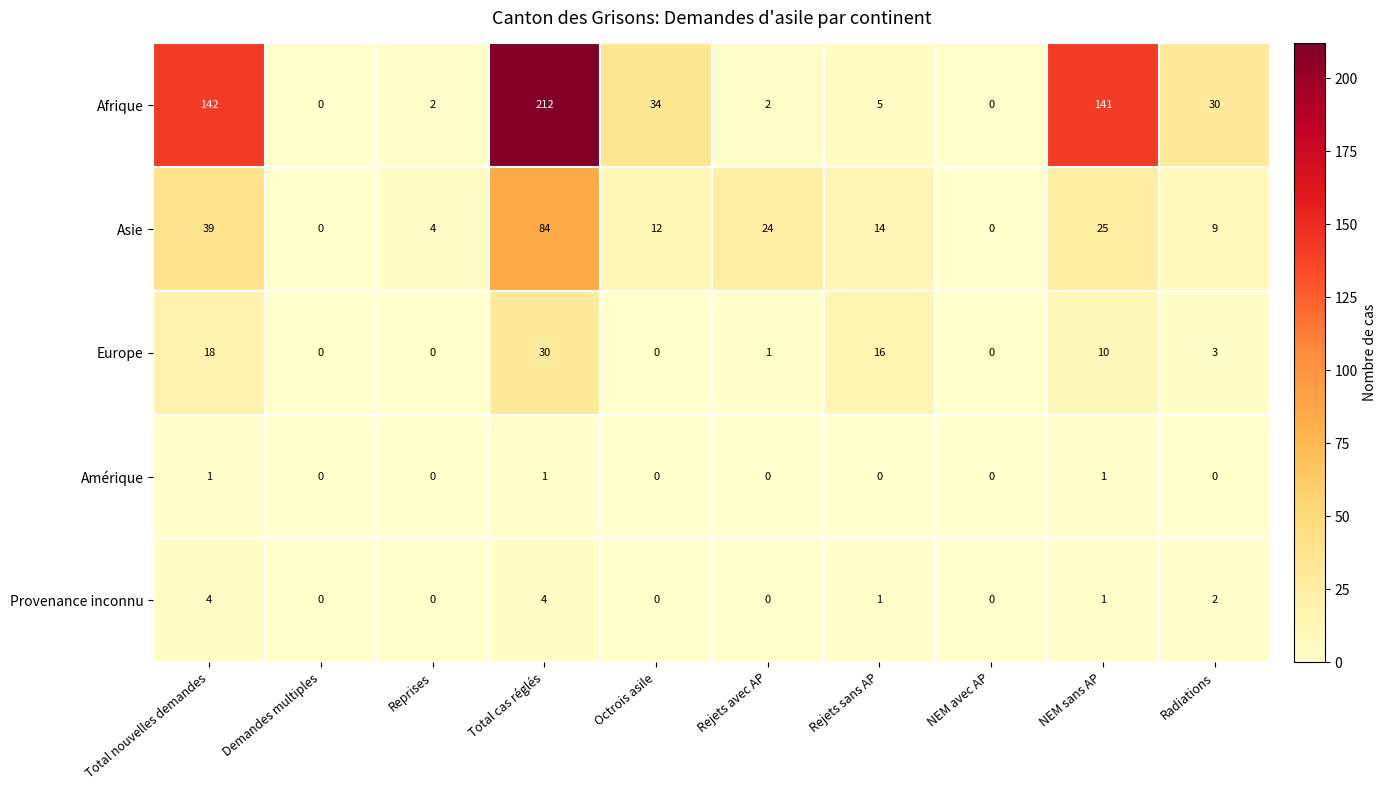

What is the spread (max minus min) of values at Total nouvelles demandes?

141